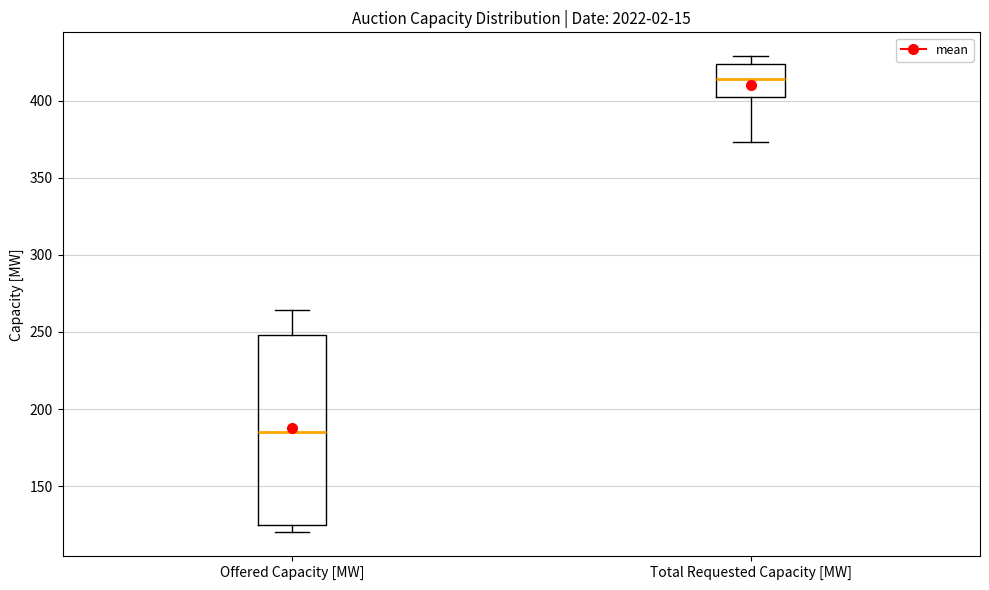

Reading left to right, read every box against the y-axis: the position of its median line, the range the box covers, and the ends of its whiskers. The values are not printed on the chart, so give them approximately, as read against the axis.

Offered Capacity [MW]: median 185, box 125 to 250, whiskers 120 to 265
Total Requested Capacity [MW]: median 415, box 405 to 425, whiskers 375 to 430